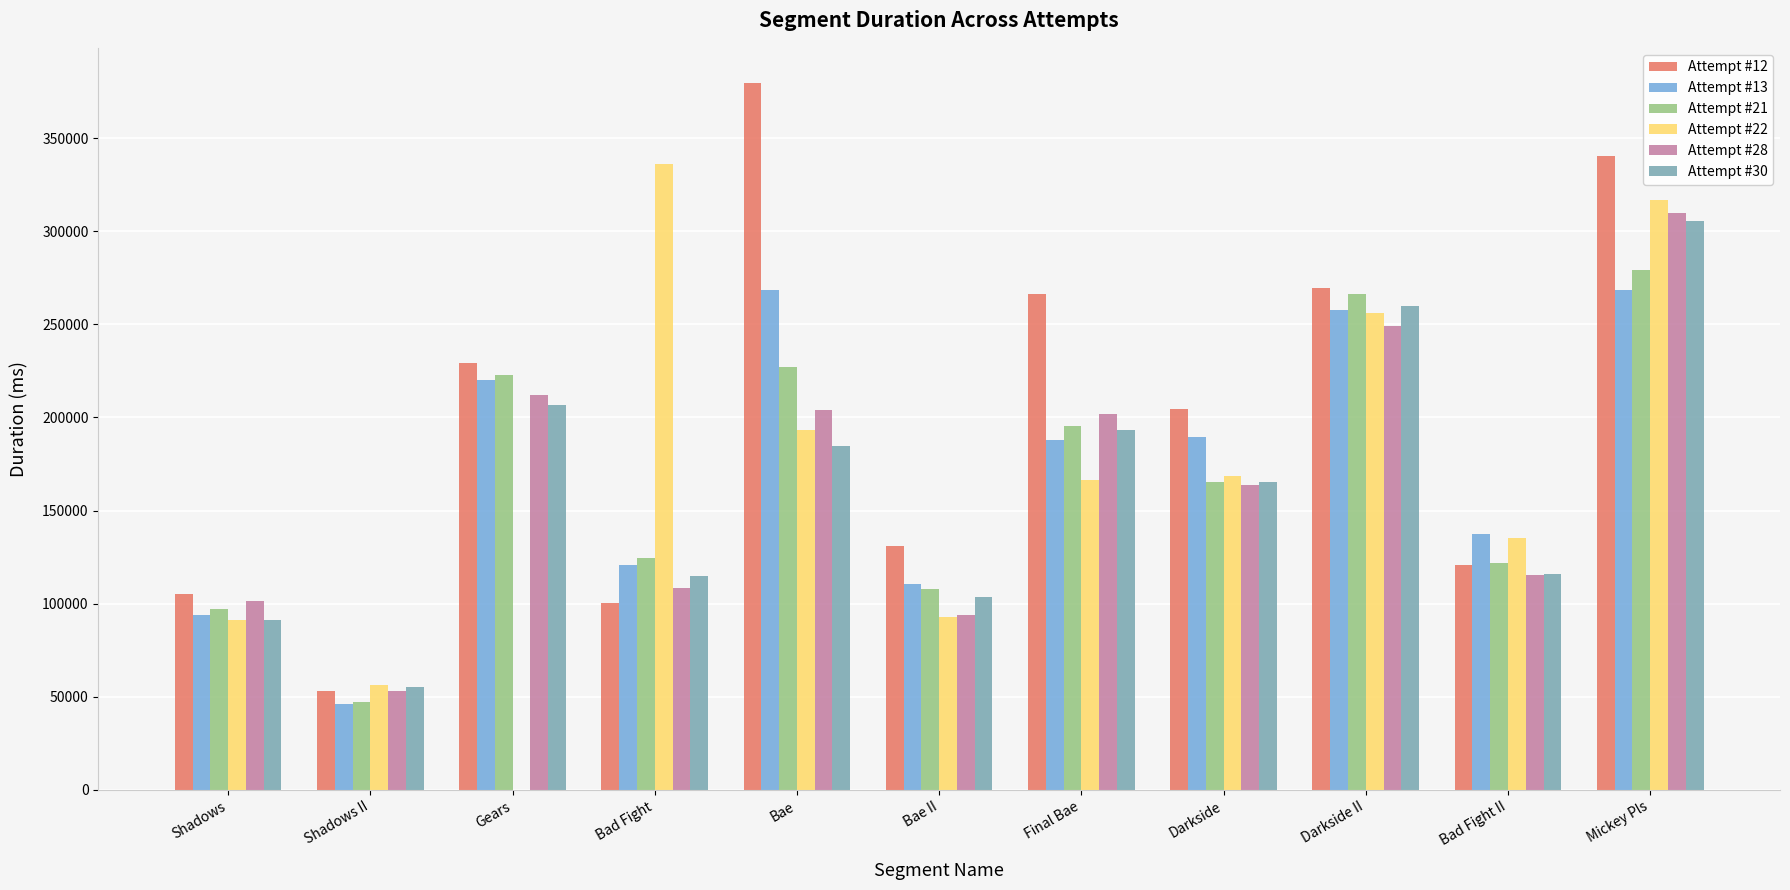

Where does the Attempt #12 series first go above 204738?

Gears